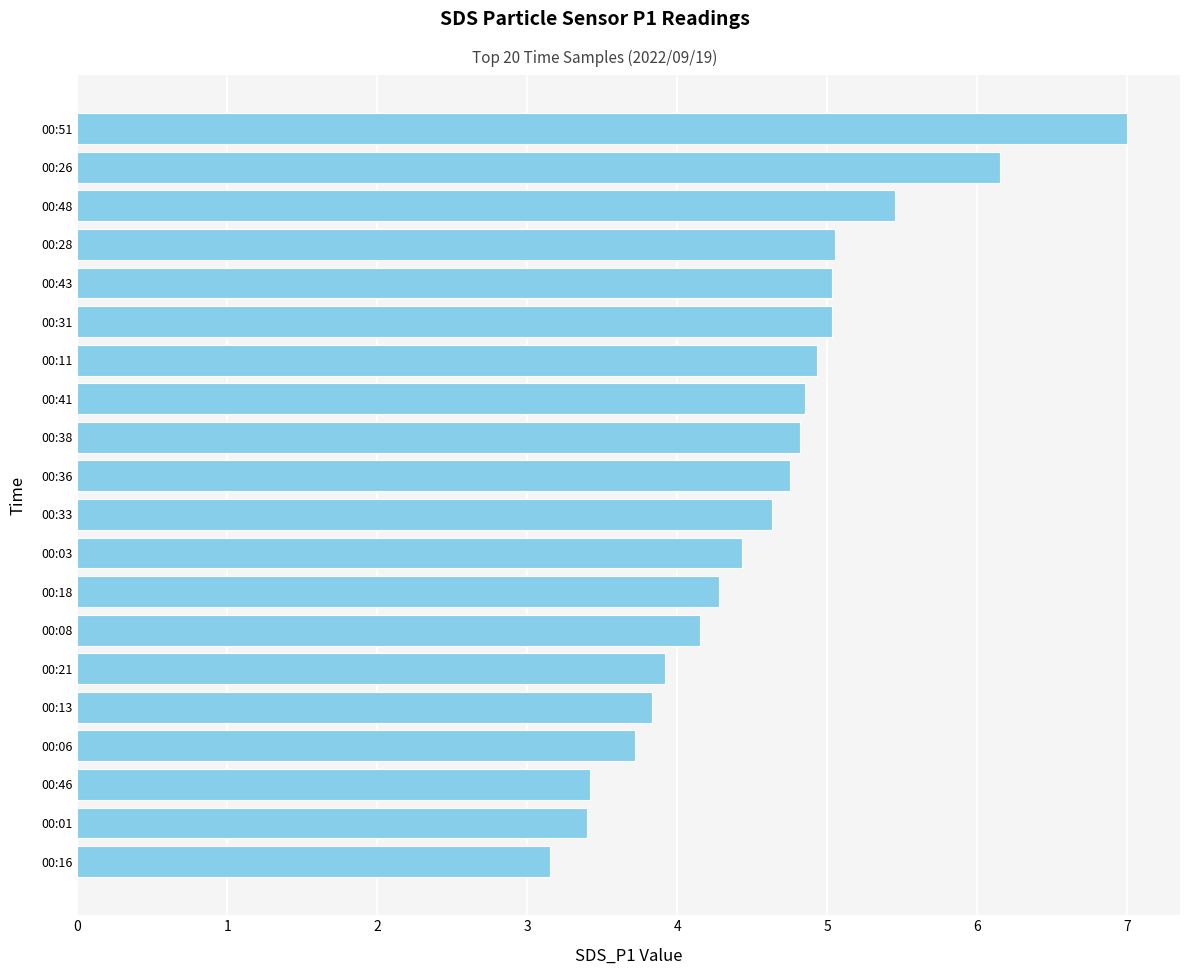

True or false: the data shows 3.4 at 00:46.

True